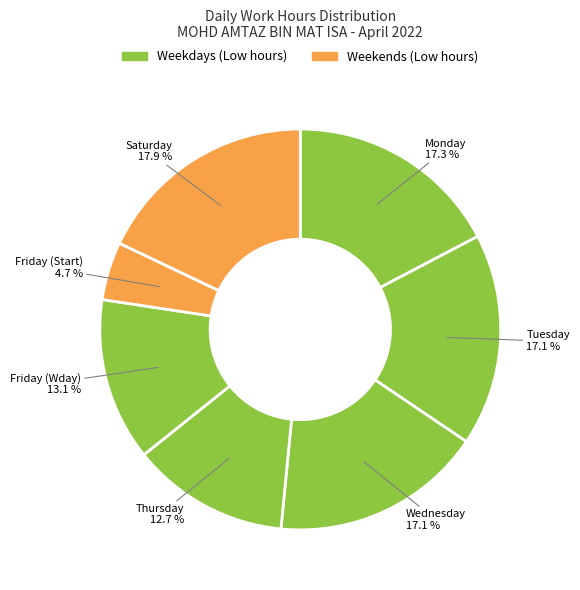

How many segments does this pie chart have?

7